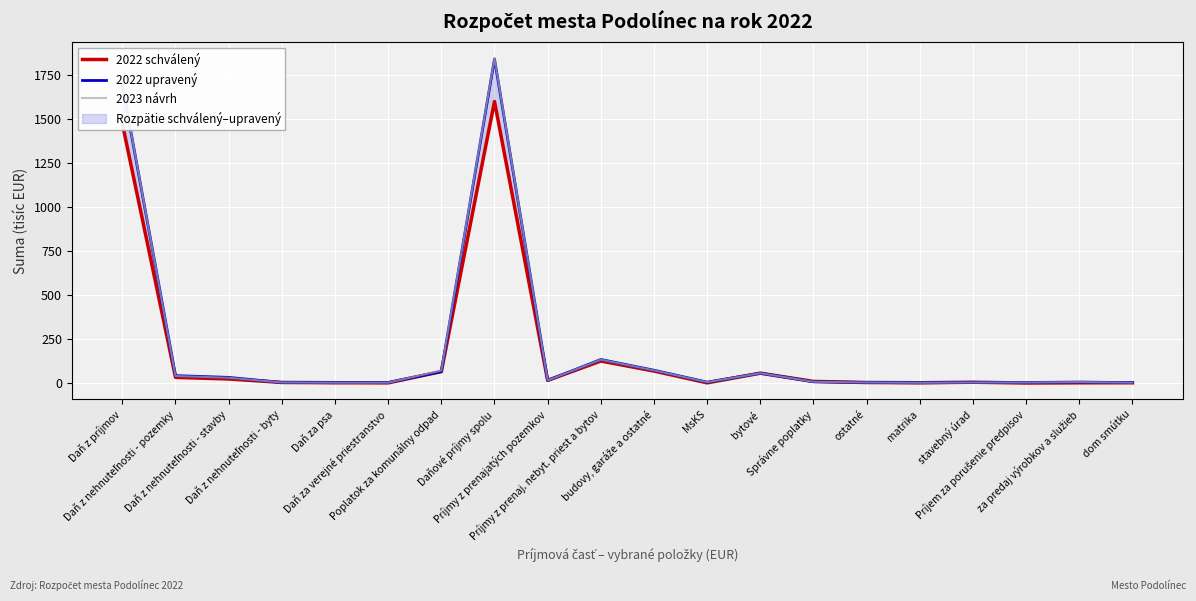

Is the value of 2022 upravený at za predaj výrobkov a služieb greater than the value of 2023 návrh at Daň z nehnuteľnosti - byty?

Yes